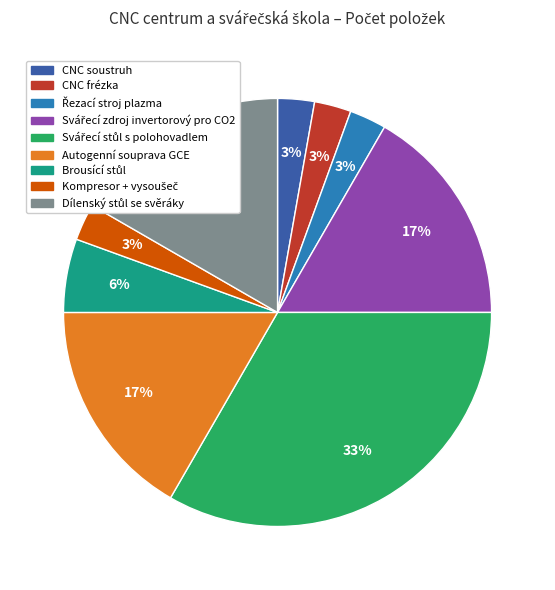

To the nearest percent, what is the average slice percentage?

11%